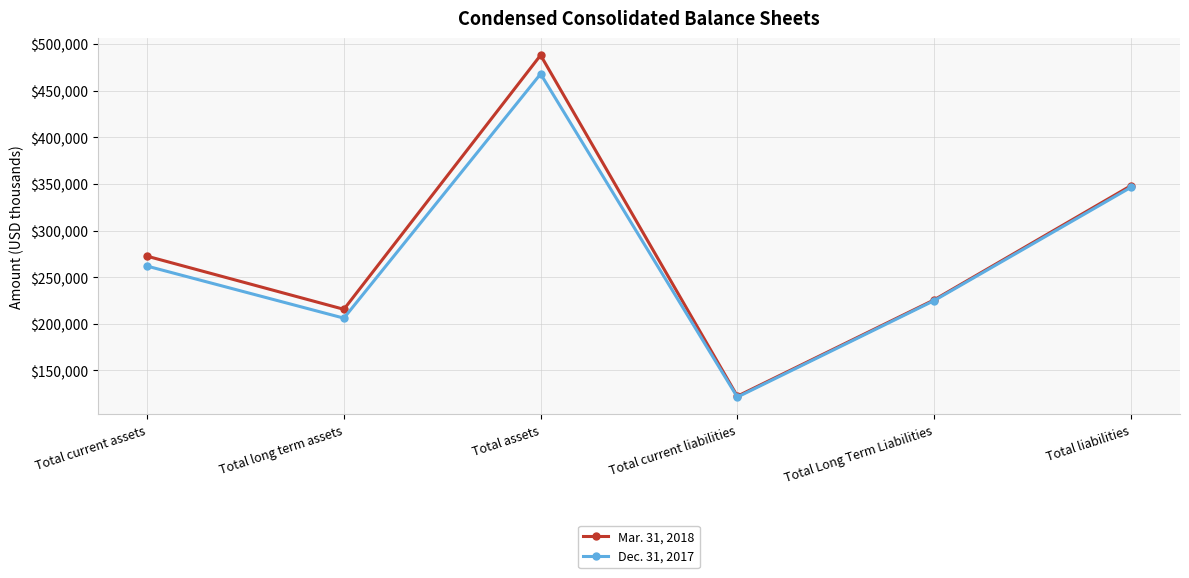

At how many categories does at least one series exceed 231539?

3